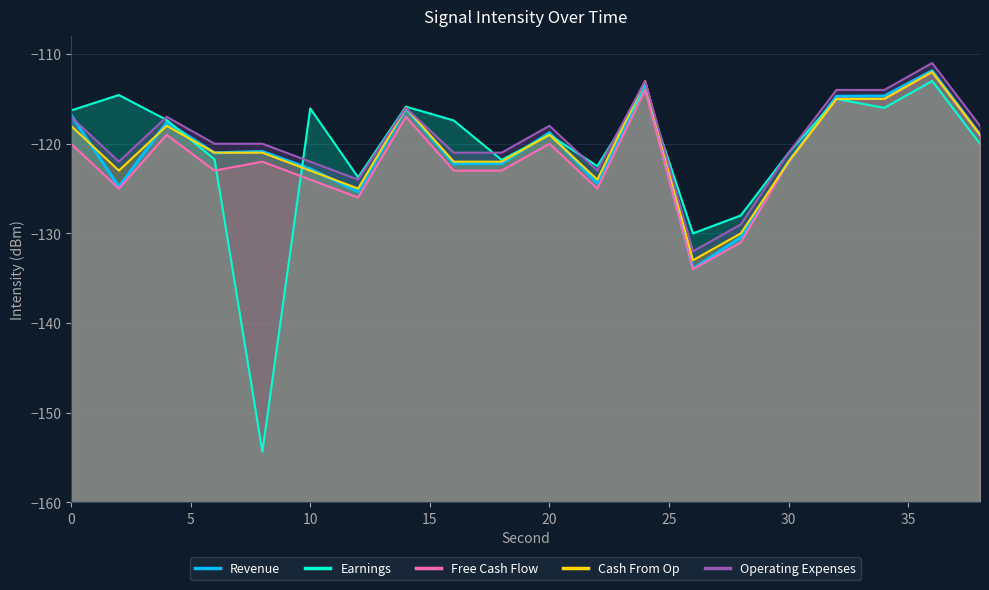

What are all the series names shown in the legend?

Revenue, Earnings, Free Cash Flow, Cash From Op, Operating Expenses